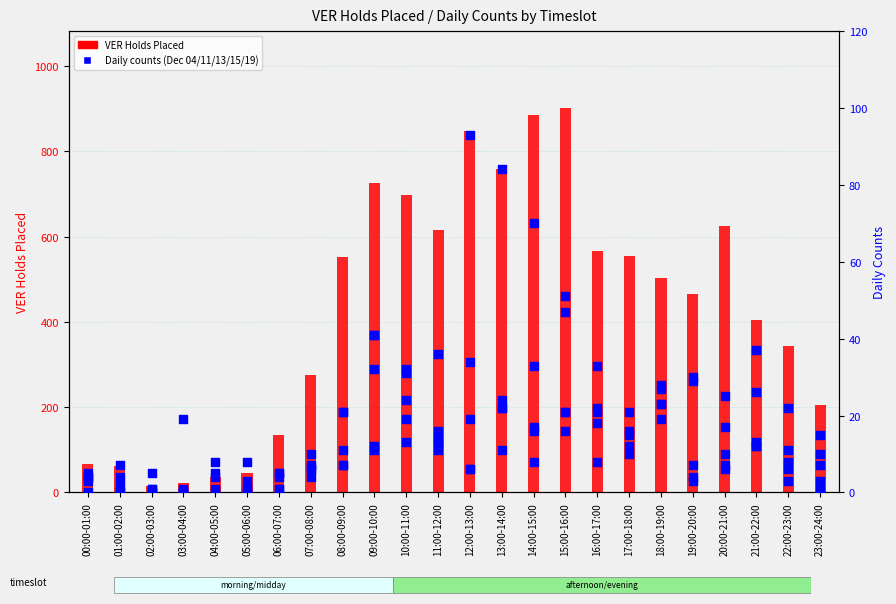

What is the change in value from 01:00-02:00 to 22:00-23:00?

+282